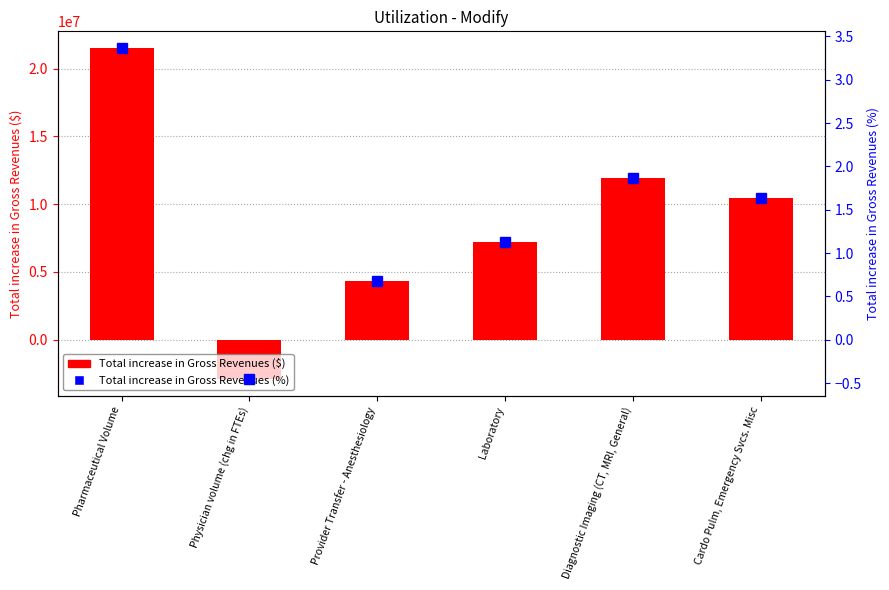

Reading left to right, list all the values displayed in this chart.

Total increase in Gross Revenues ($): Pharmaceutical Volume=21539575.0	Physician volume (chg in FTEs)=-2922601.0	Provider Transfer - Anesthesiology=4300919.0	Laboratory=7245655.0	Diagnostic Imaging (CT, MRI, General)=11957808.0	Cardo Pulm, Emergency Svcs. Misc=10449926.0
Total increase in Gross Revenues (%): Pharmaceutical Volume=3.4	Physician volume (chg in FTEs)=-0.5	Provider Transfer - Anesthesiology=0.7	Laboratory=1.1	Diagnostic Imaging (CT, MRI, General)=1.9	Cardo Pulm, Emergency Svcs. Misc=1.6